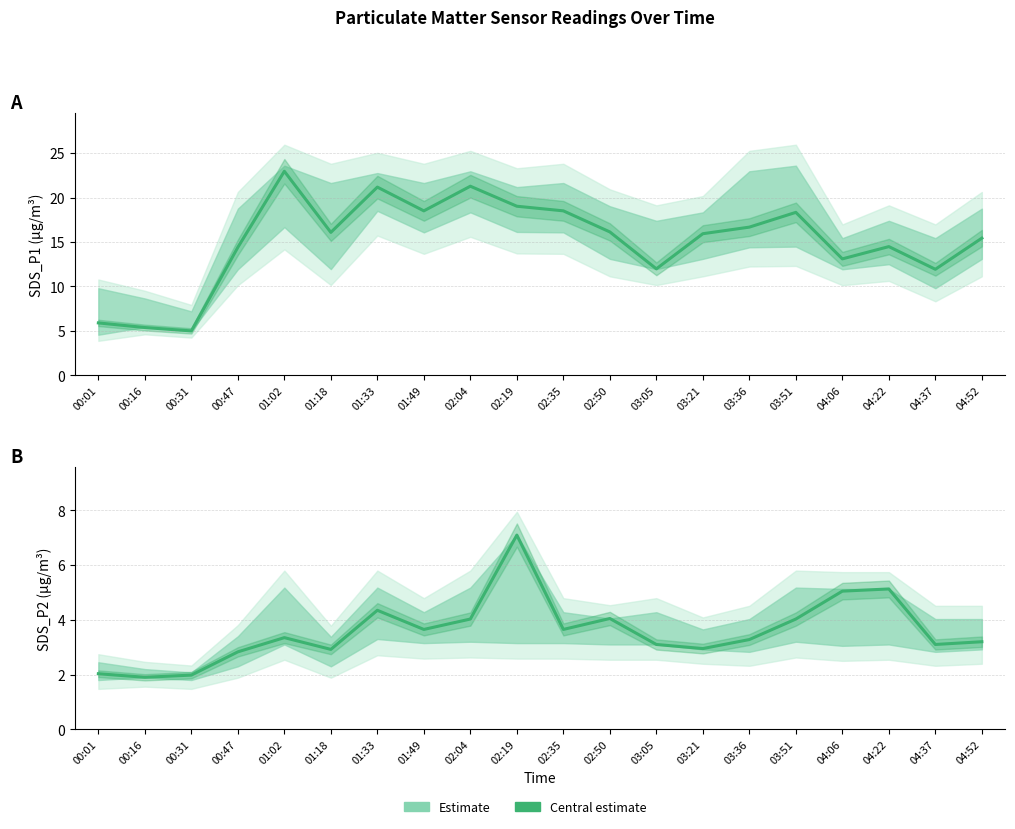

At 02:04, list the series in order from smallest to largest.

SDS_P2 Estimate, SDS_P1 Estimate